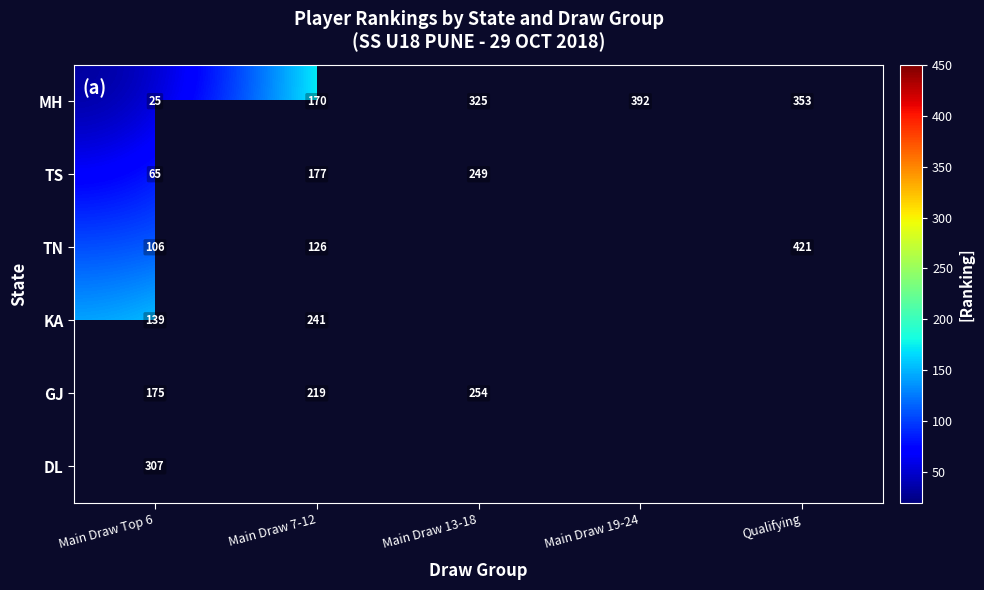

What is the difference between the MH values at Main Draw 13-18 and Main Draw 7-12?

154.7